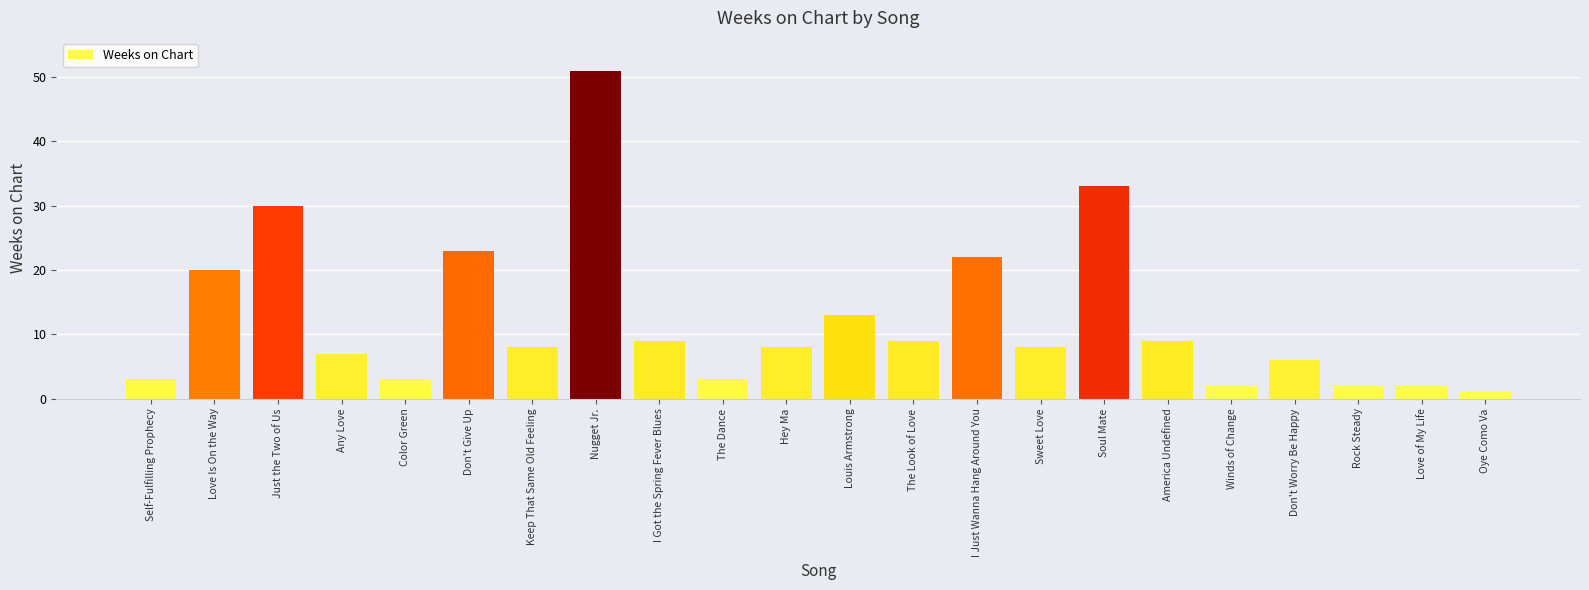

How many bars are there in total?

22